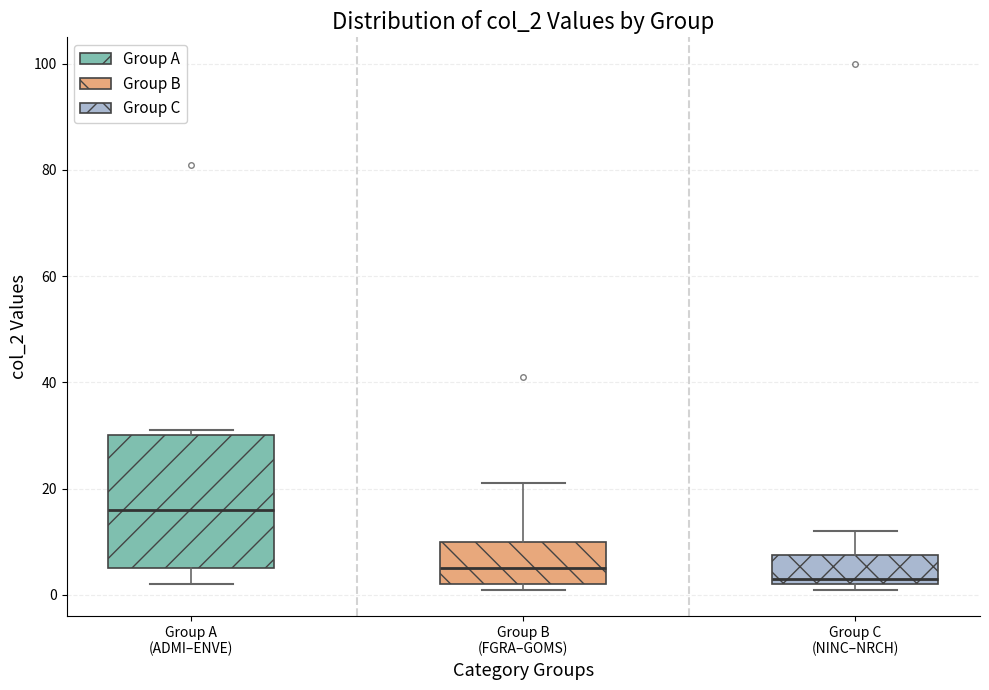

Reading left to right, read every box against the y-axis: the position of its median line, the range the box covers, and the ends of its whiskers. The values are not printed on the chart, so give them approximately, as read against the axis.

Group A (ADMI–ENVE): median 16, box 6 to 30, whiskers 2 to 32
Group B (FGRA–GOMS): median 6, box 2 to 10, whiskers 2 (just below the box's lower edge) to 22
Group C (NINC–NRCH): median 4, box 2 to 8, whiskers 2 (just below the box's lower edge) to 12